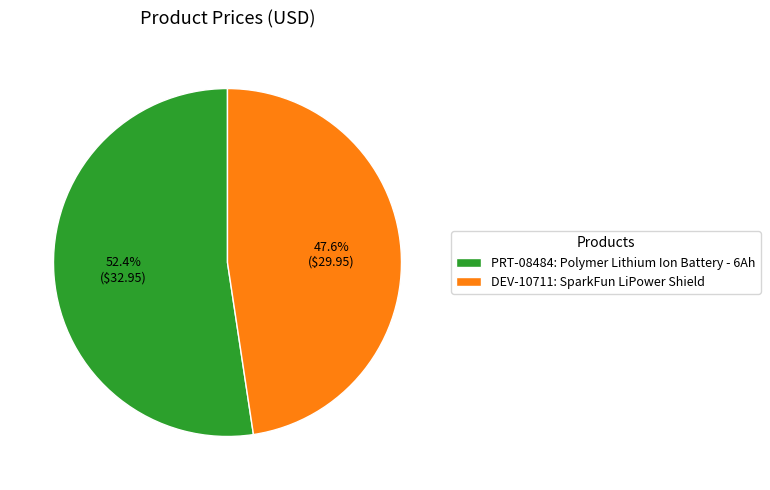

To the nearest percent, what is the average slice percentage?

50%